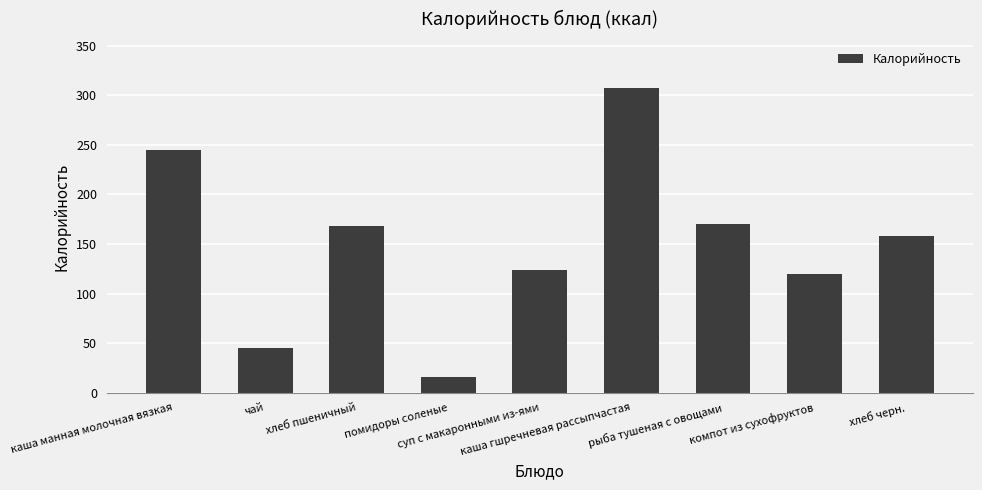

Is it true that the value at помидоры соленые is 16.0?

True